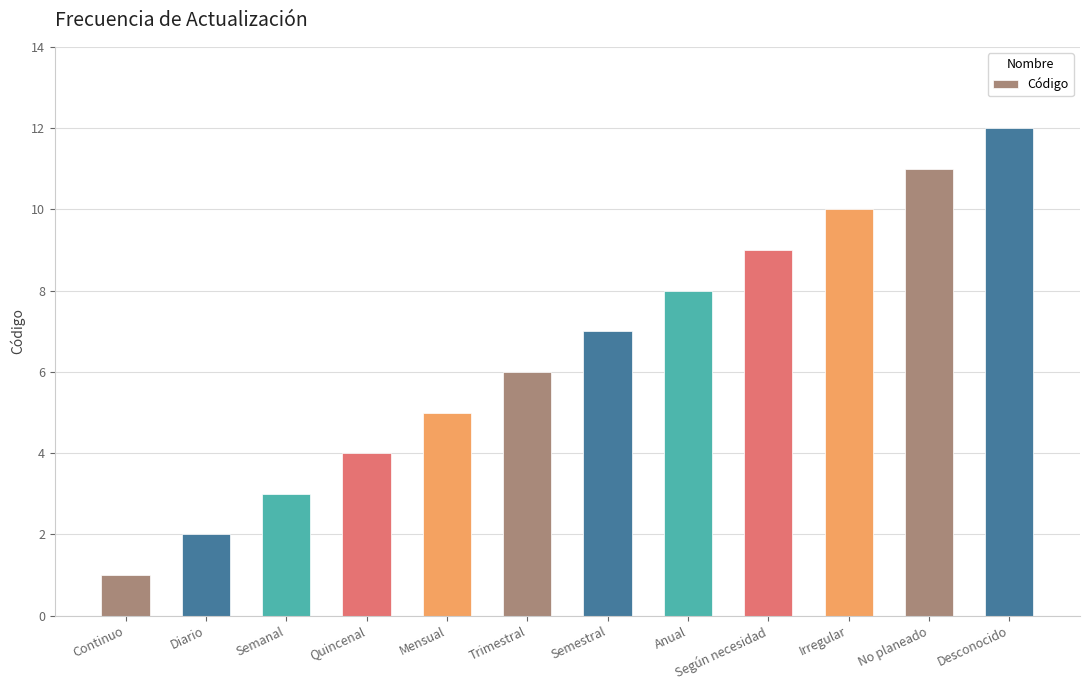

The chart shows a value of 1 at Continuo. True or false?

True